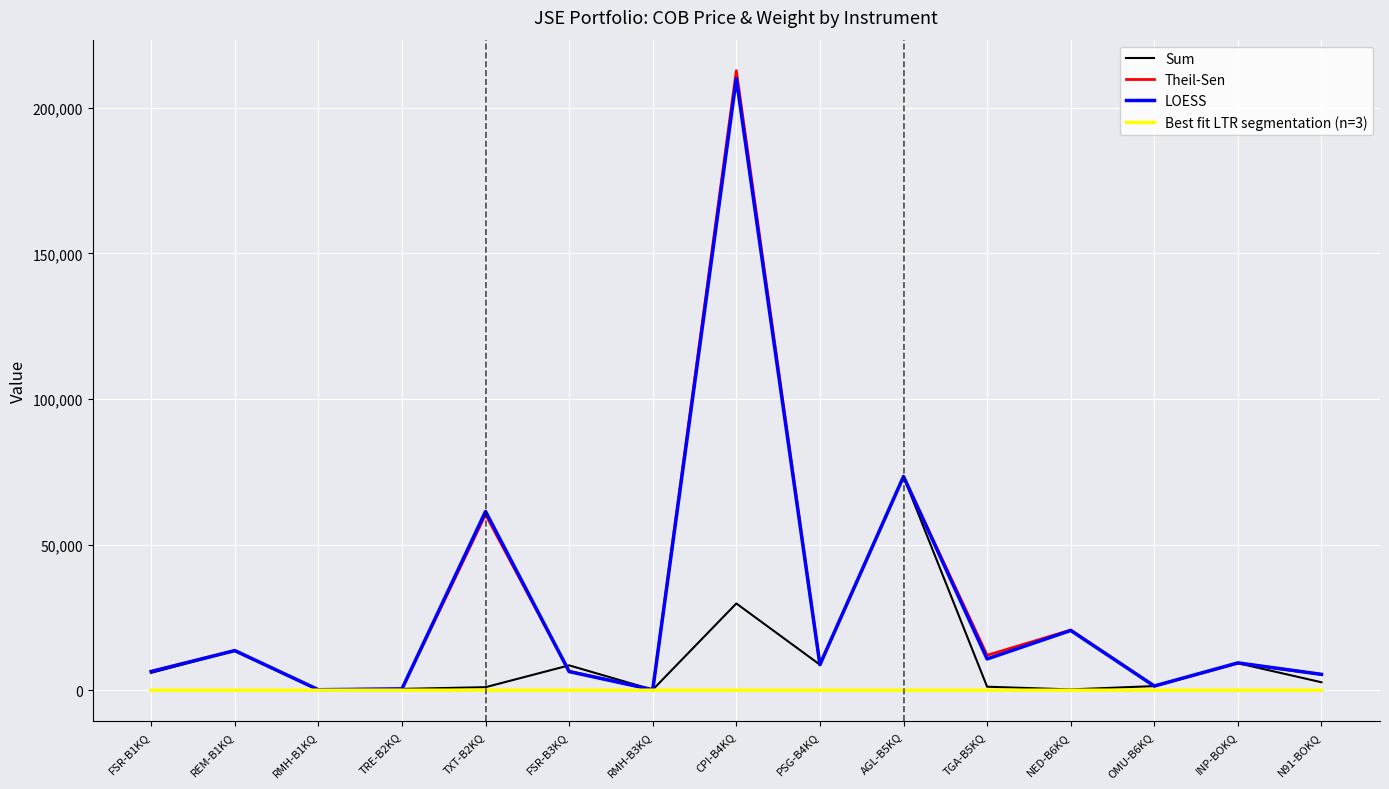

At which category does the chart reach its peak across all series?

CPI-B4KQ